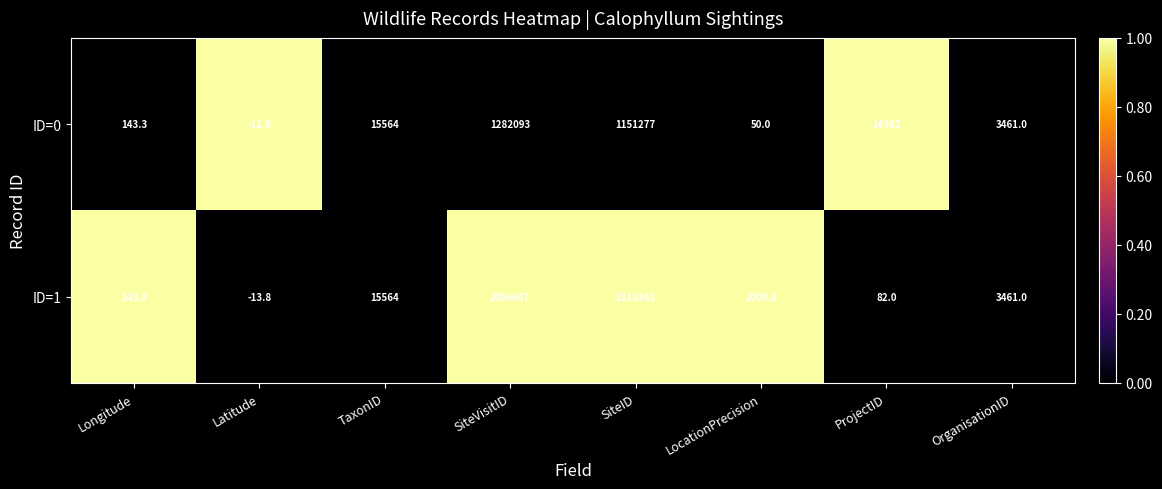

At how many categories does at least one series exceed 0?

7